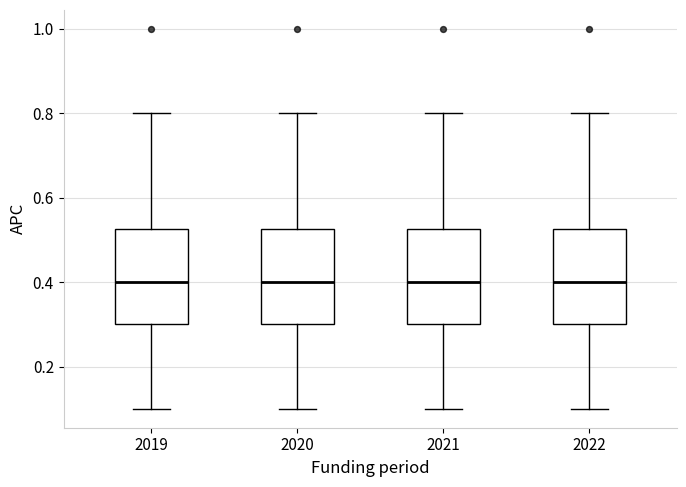

Reading left to right, read every box against the y-axis: the position of its median line, the range the box covers, and the ends of its whiskers. The values are not printed on the chart, so give them approximately, as read against the axis.

2019: median 0.40, box 0.30 to 0.52, whiskers 0.10 to 0.80
2020: median 0.40, box 0.30 to 0.52, whiskers 0.10 to 0.80
2021: median 0.40, box 0.30 to 0.52, whiskers 0.10 to 0.80
2022: median 0.40, box 0.30 to 0.52, whiskers 0.10 to 0.80